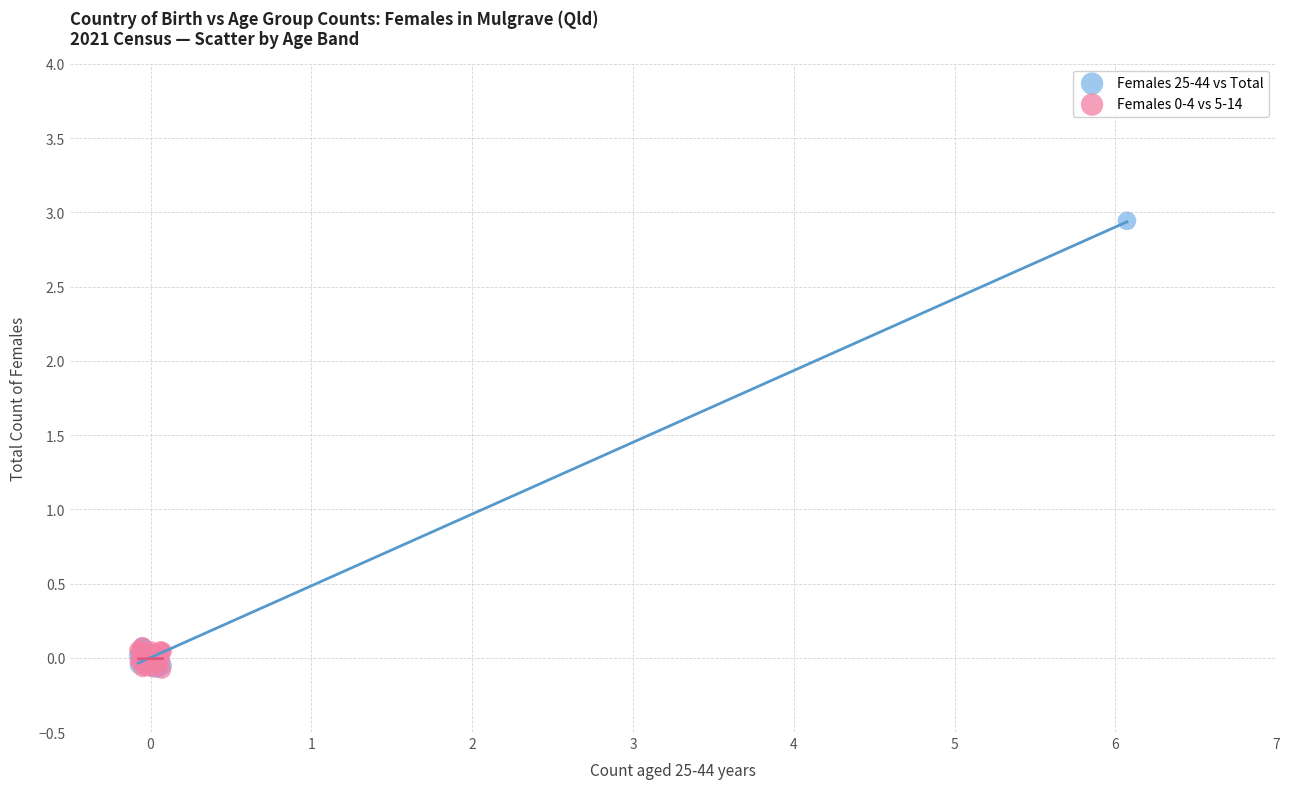

Which series has the widest spread of Y values?

Females 25-44 vs Total